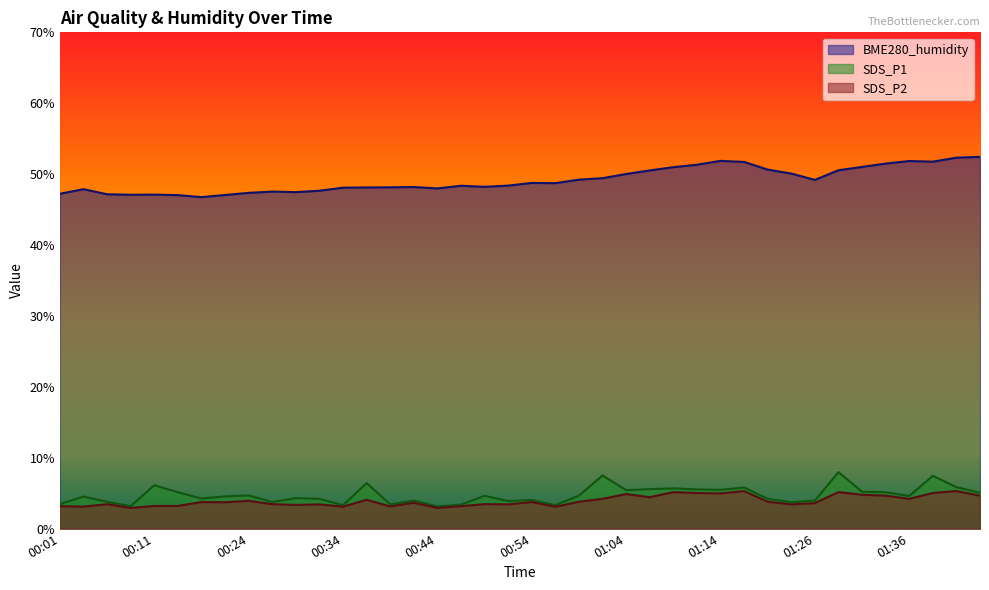

Rank the series by their maximum value, from lowest to highest.

SDS_P2, SDS_P1, BME280_humidity